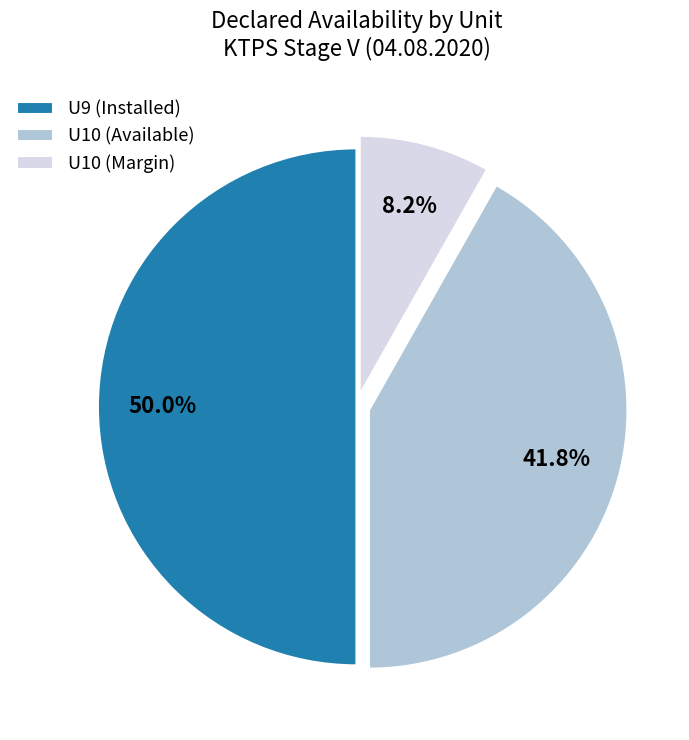

Which category has the biggest portion of the pie?

U9 (Installed)